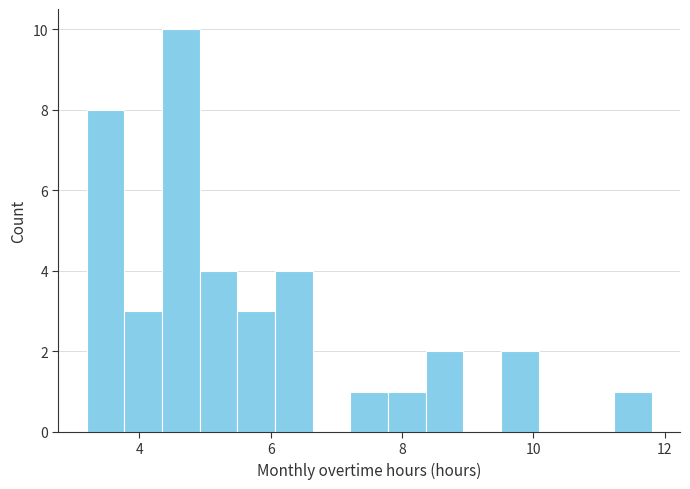

Read against the x-axis, roughly where is the centre of the tallest bar?

4.6